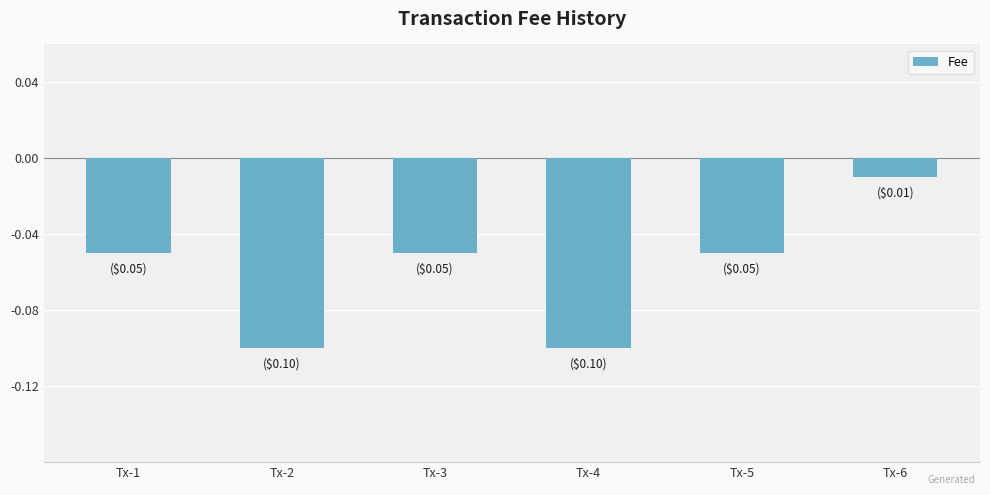

At which label is the value closest to 0?

Tx-6